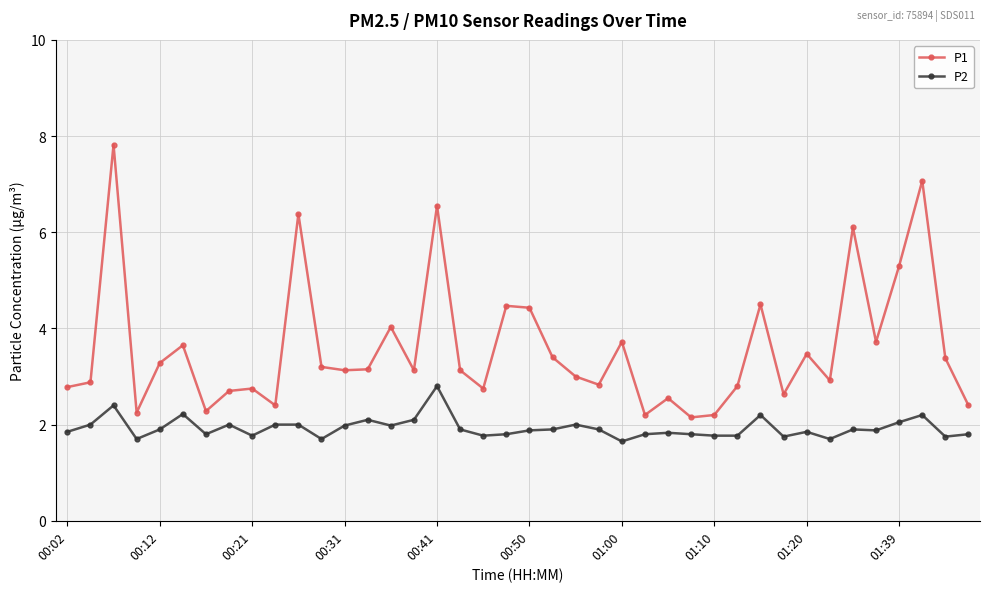

Rank the series by their maximum value, from lowest to highest.

P2, P1